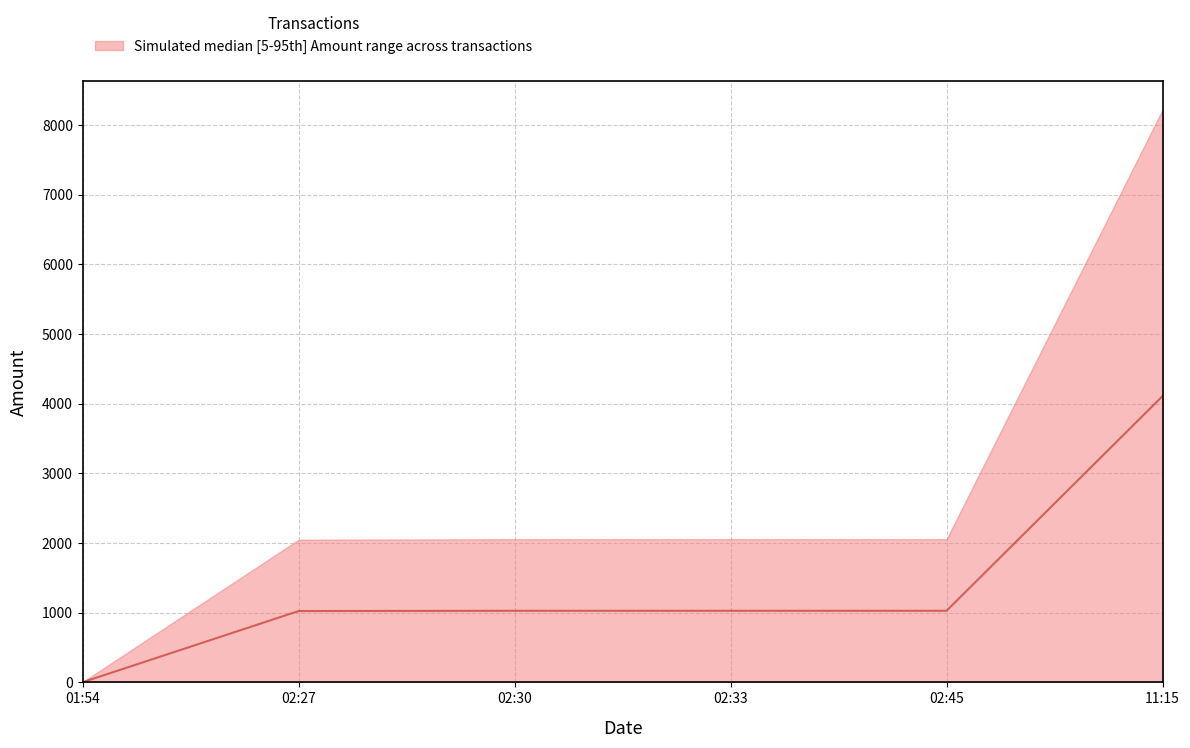

The value at 02:30 is 1574.5. True or false?

False